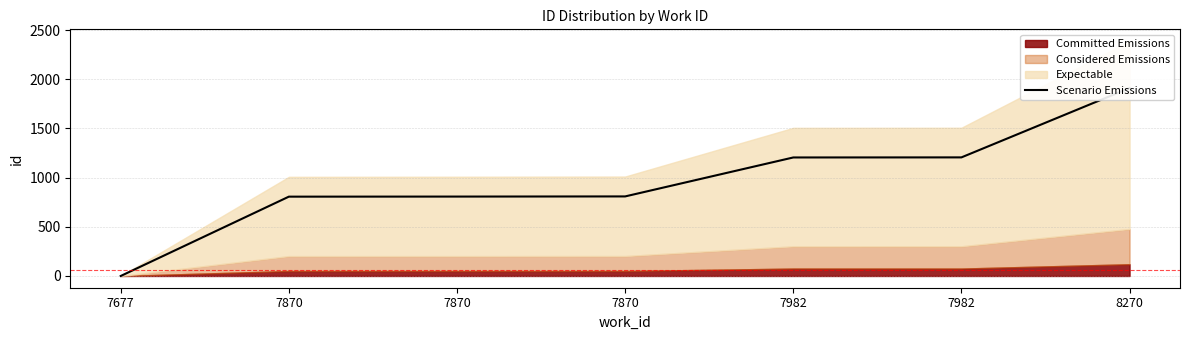

At which category does the chart reach its minimum across all series?

7677